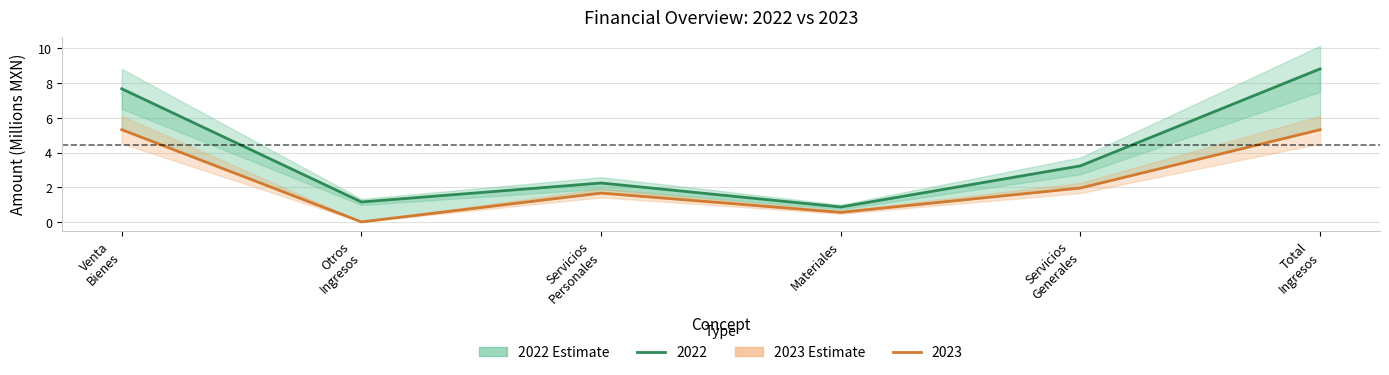

The value of 2023 (Current Year) at Venta
Bienes is 5.3. True or false?

True